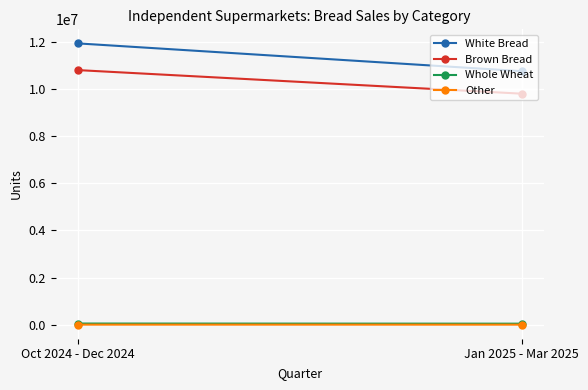

Between Oct 2024 - Dec 2024 and Jan 2025 - Mar 2025, which series saw the biggest shift?

White Bread